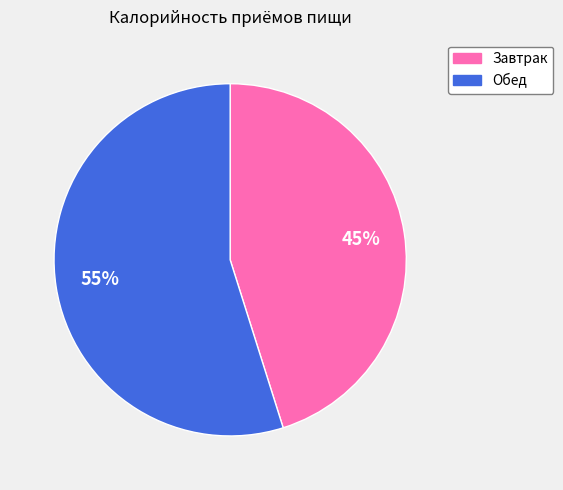

To the nearest percent, what is the difference between the largest and smallest slice percentages?

10%